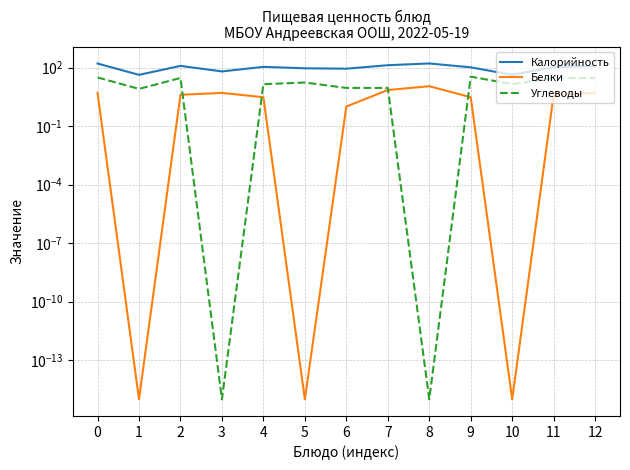

Which has a higher value, 1 or 10?

1